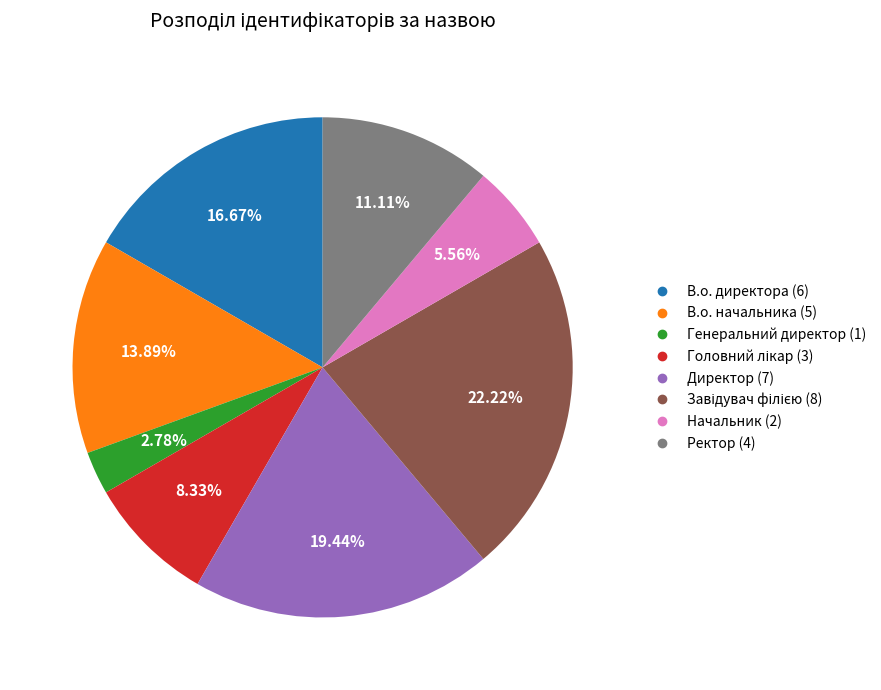

Which category has the smallest portion of the pie?

Генеральний директор